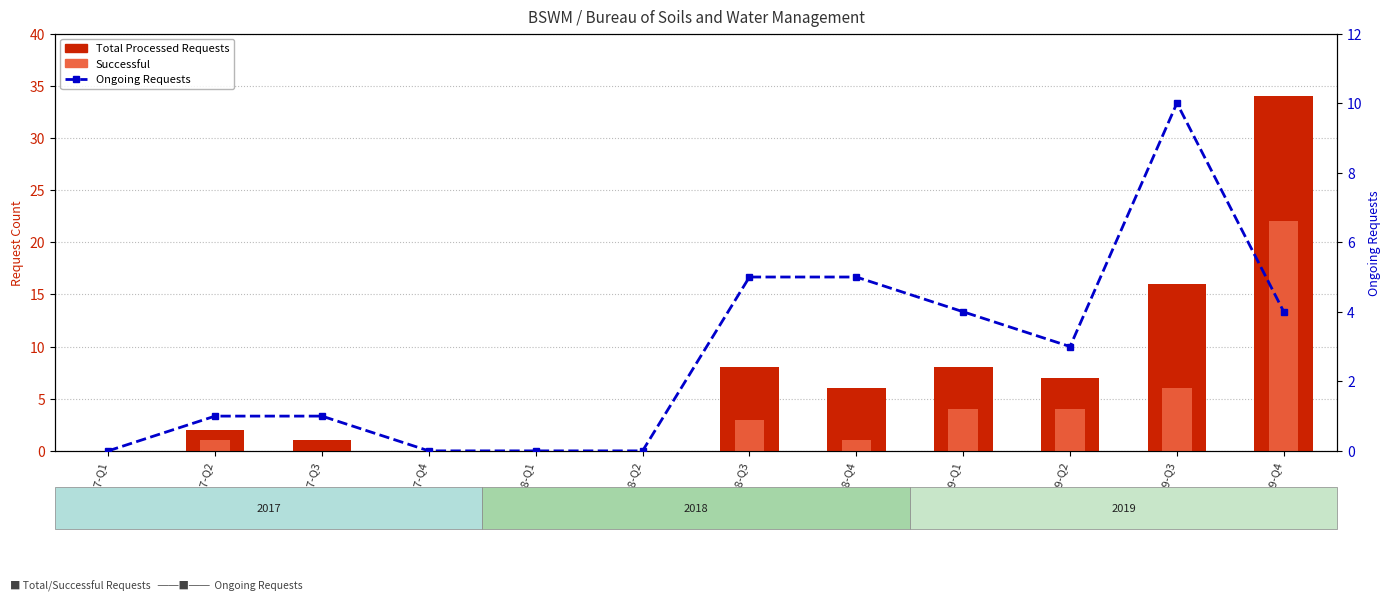

Reading left to right, list all the values displayed in this chart.

Total Processed Requests: 2017-Q1=0	2017-Q2=2	2017-Q3=1	2017-Q4=0	2018-Q1=0	2018-Q2=0	2018-Q3=8	2018-Q4=6	2019-Q1=8	2019-Q2=7	2019-Q3=16	2019-Q4=34
Successful: 2017-Q1=0	2017-Q2=1	2017-Q3=0	2017-Q4=0	2018-Q1=0	2018-Q2=0	2018-Q3=3	2018-Q4=1	2019-Q1=4	2019-Q2=4	2019-Q3=6	2019-Q4=22
Ongoing Requests: 2017-Q1=0	2017-Q2=1	2017-Q3=1	2017-Q4=0	2018-Q1=0	2018-Q2=0	2018-Q3=5	2018-Q4=5	2019-Q1=4	2019-Q2=3	2019-Q3=10	2019-Q4=4